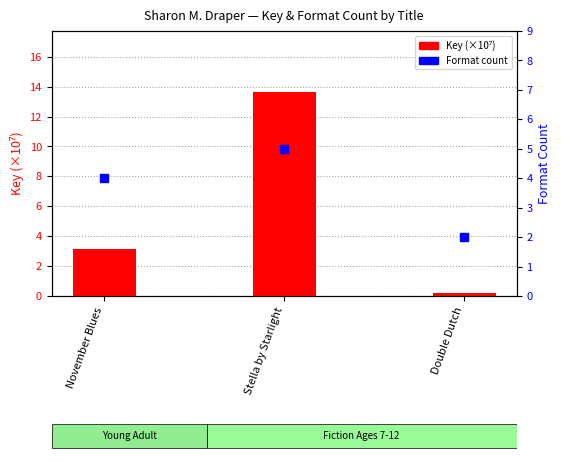

Which series has the largest total across all categories?

Key (×10⁷)